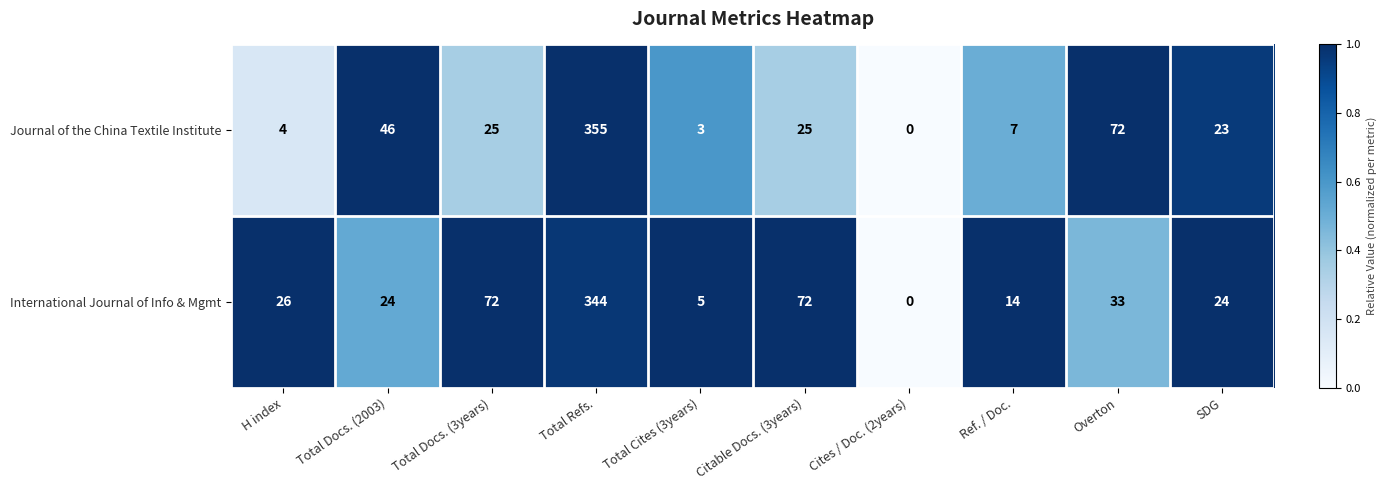

At which category does the chart reach its minimum across all series?

Cites / Doc. (2years)